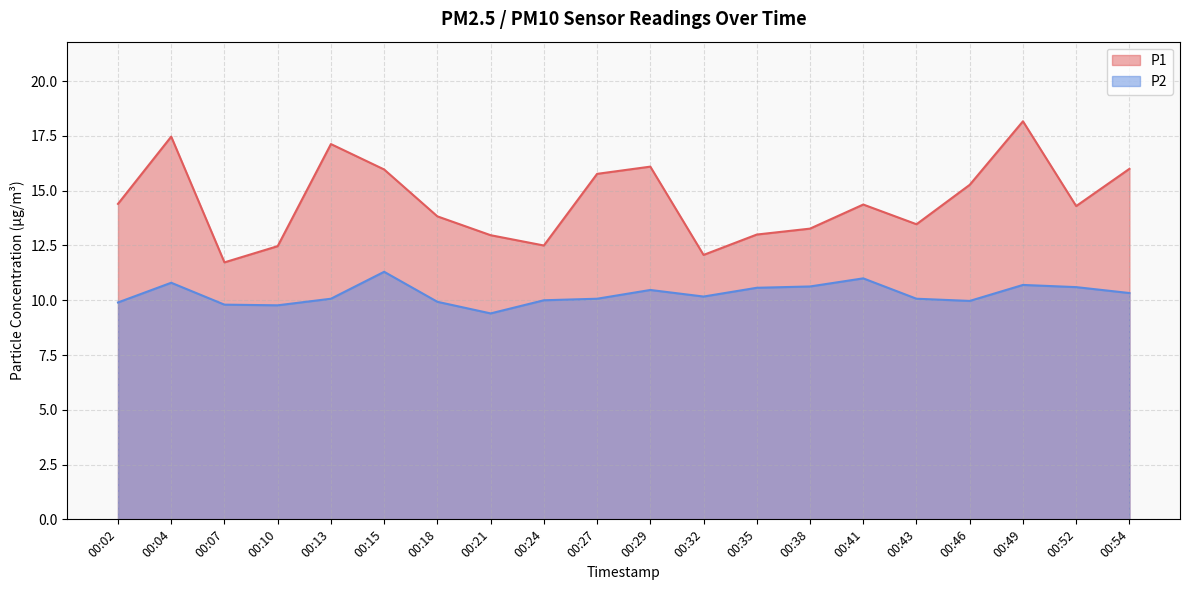

True or false: P2 and P1 cross at least once.

False